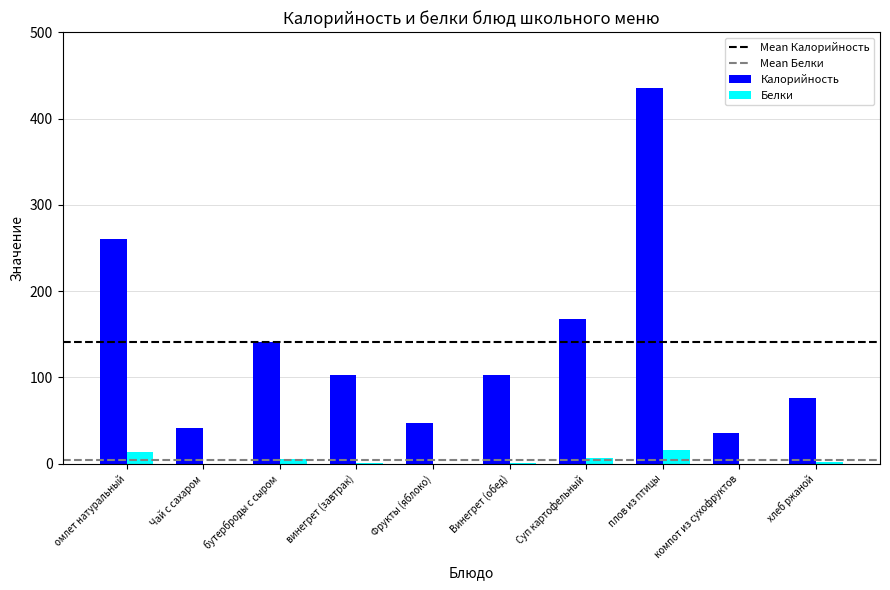

At which category is the sum across all series the highest?

плов из птицы